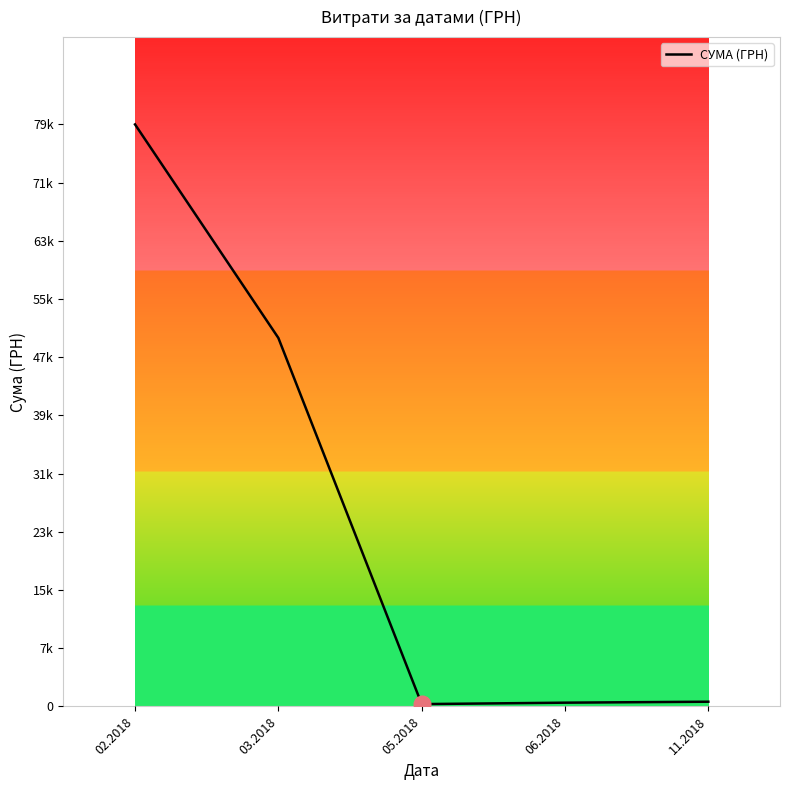

Is it true that the value at 06.2018 is 911.2?

False